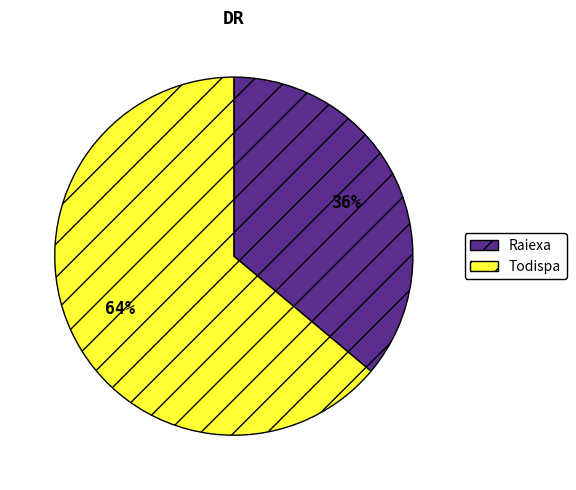

Which has a higher value, Raiexa or Todispa?

Todispa